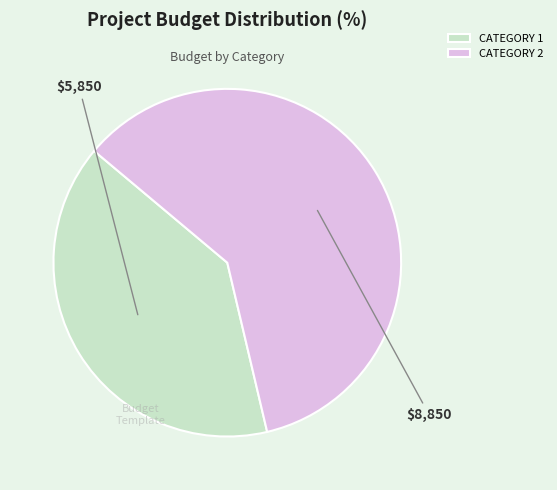

Is it true that CATEGORY 2 is 60% of the pie?

True